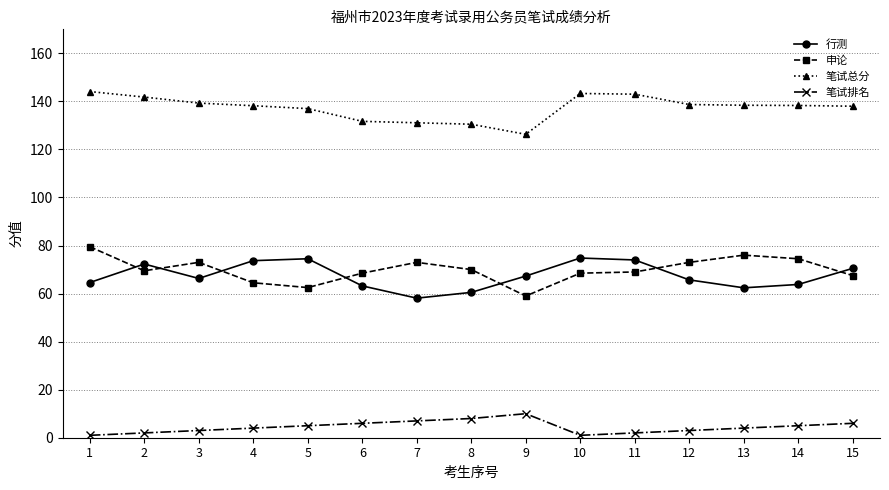

True or false: 笔试总分 has a value of 138.0 at 15.

True